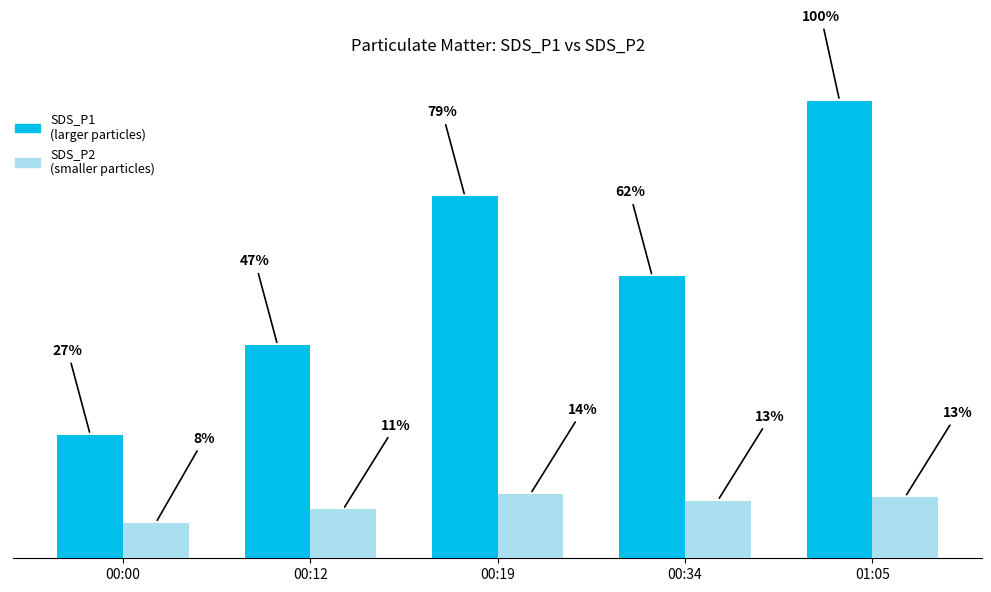

What is the label of the 5th bar from the right?

00:00